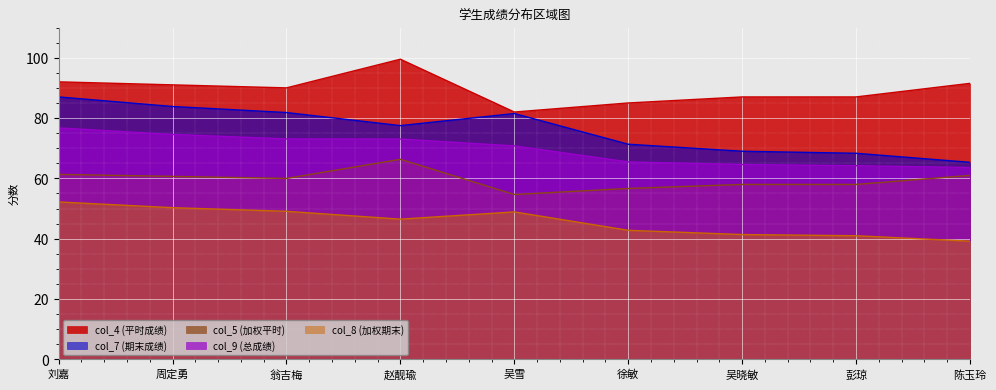

List the labels in order of col_7 (期末成绩) value, largest first.

刘嘉, 周定勇, 翁吉梅, 吴雪, 赵靓瑜, 徐敏, 吴晓敏, 彭琼, 陈玉玲